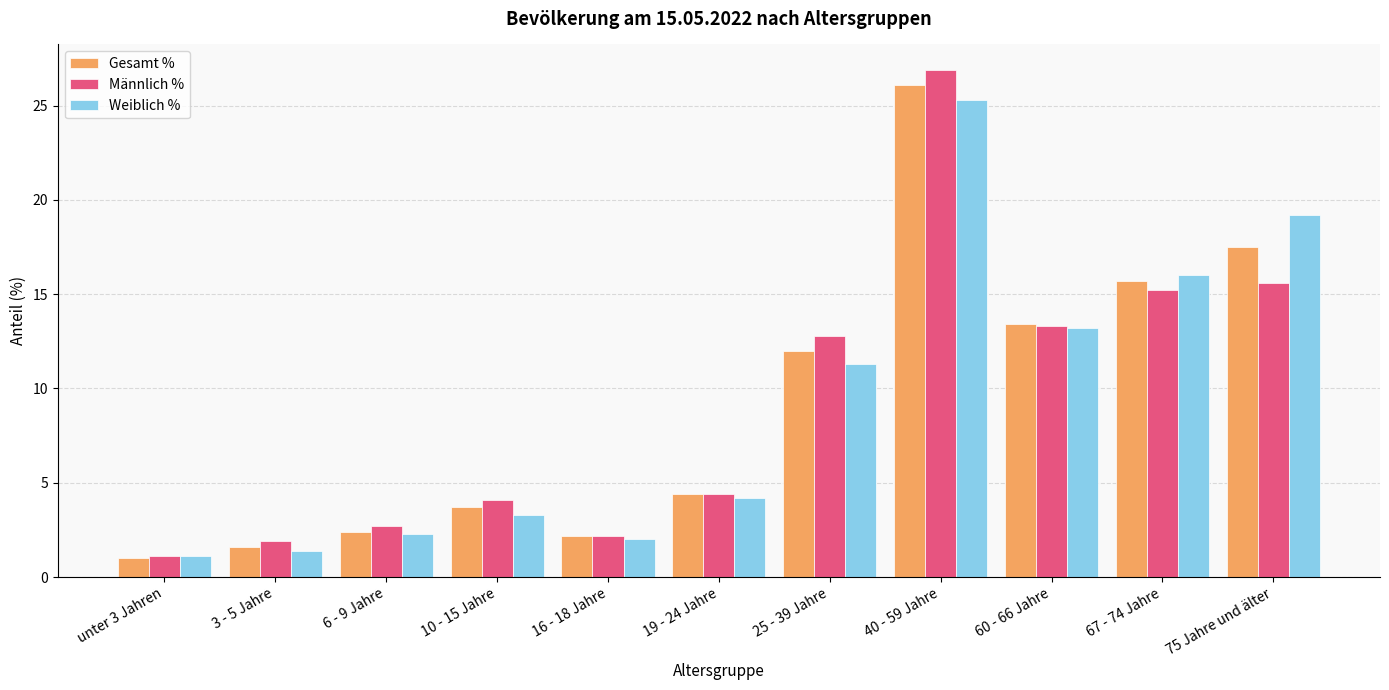

True or false: Gesamt % has a value of 1.4 at 19 - 24 Jahre.

False